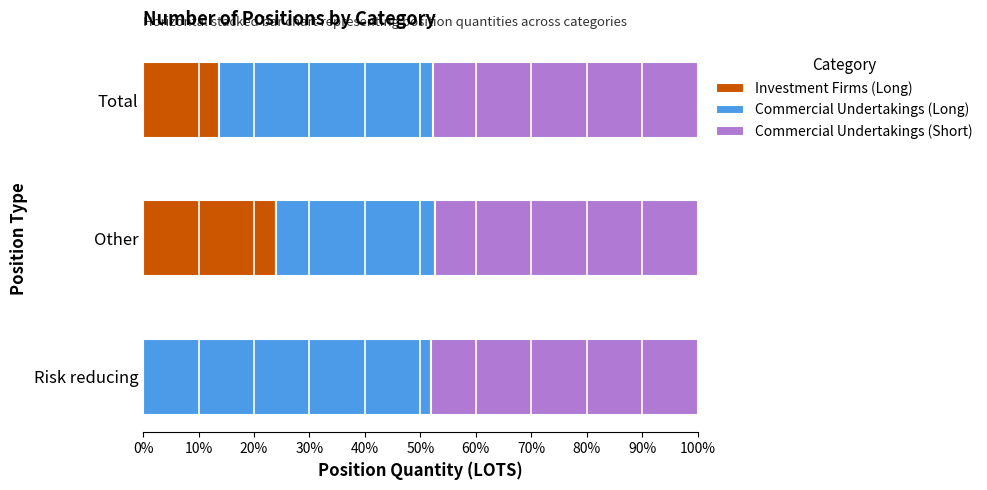

The Investment Firms (Long) series shows 23.9 at Other. True or false?

True